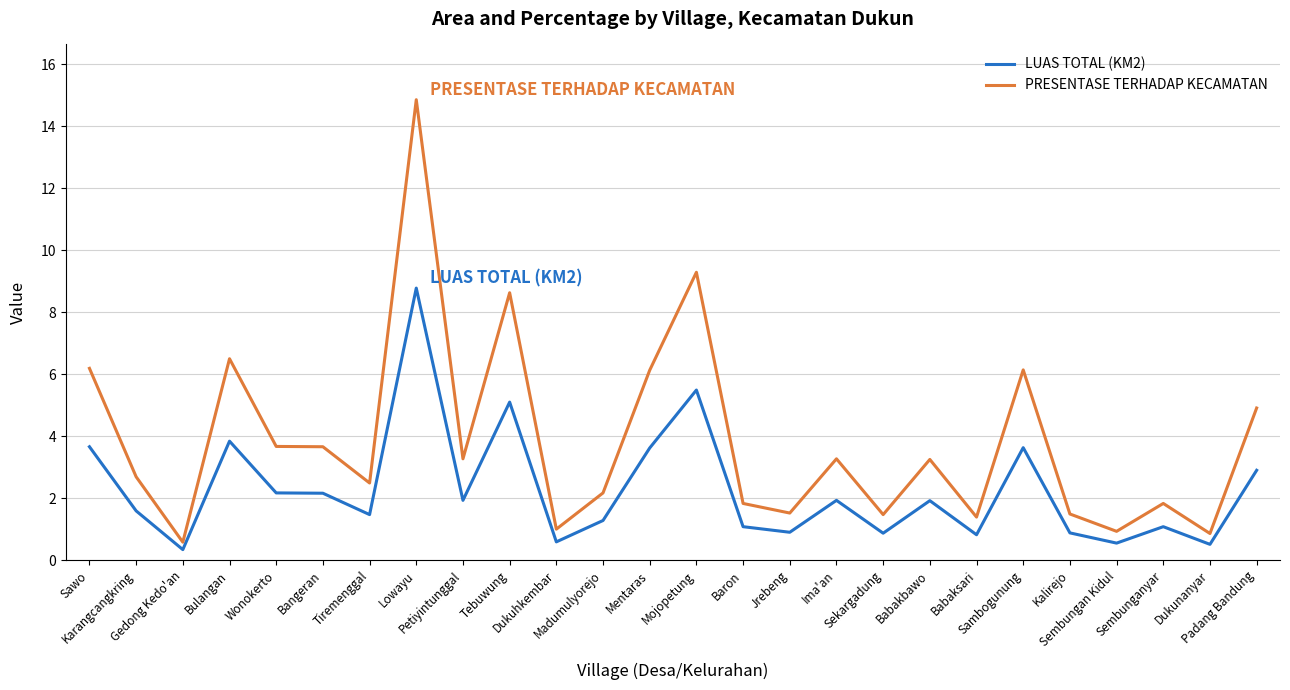

List the series in order of their overall mean, lowest first.

LUAS TOTAL (KM2), PRESENTASE TERHADAP KECAMATAN